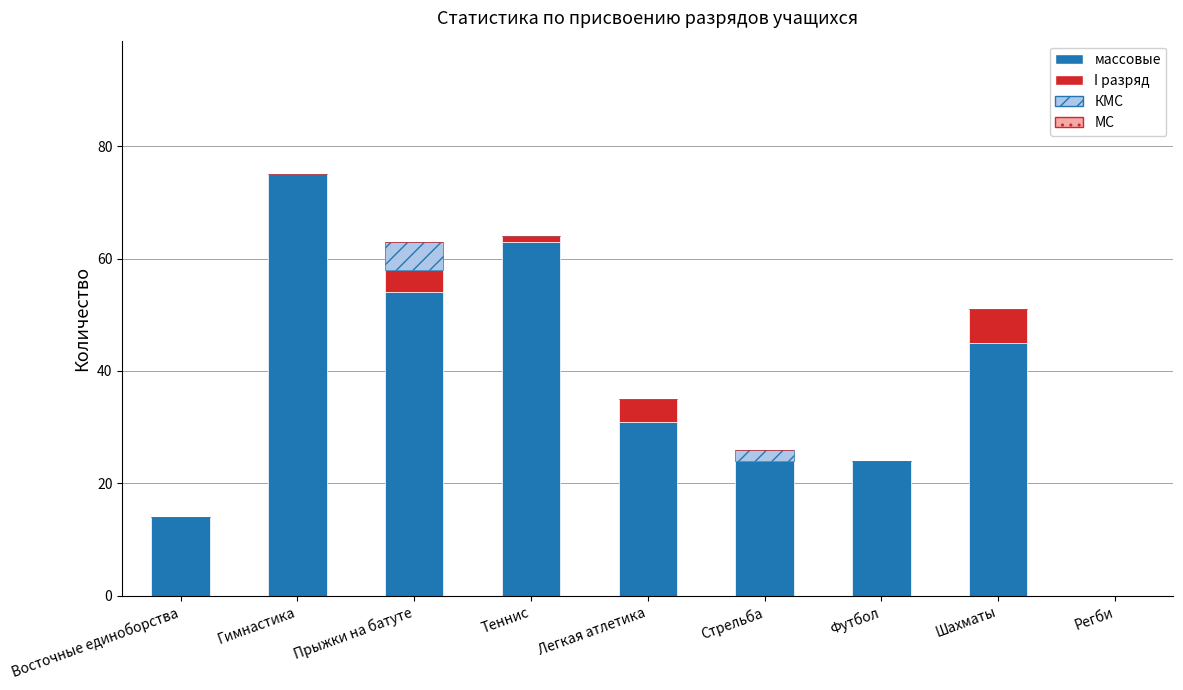

What is the total value across all series at Гимнастика?

75